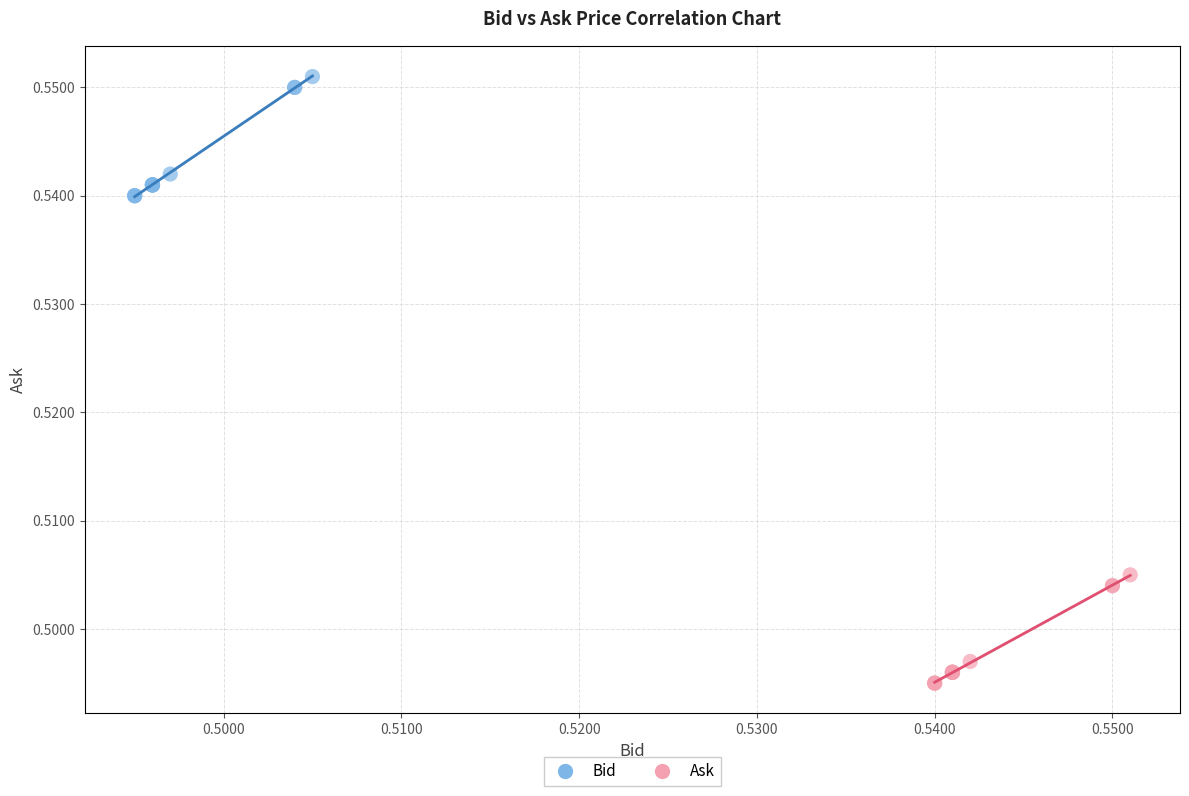

Which series contains the highest Y value?

Bid